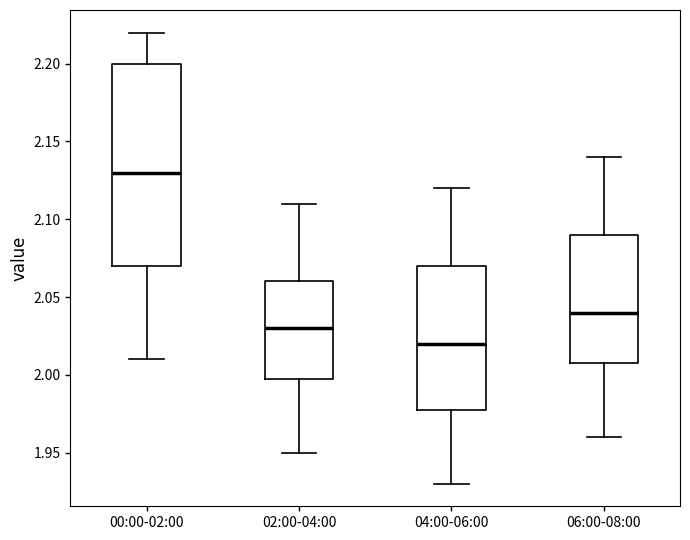

Which box's median line is the lowest?

04:00-06:00